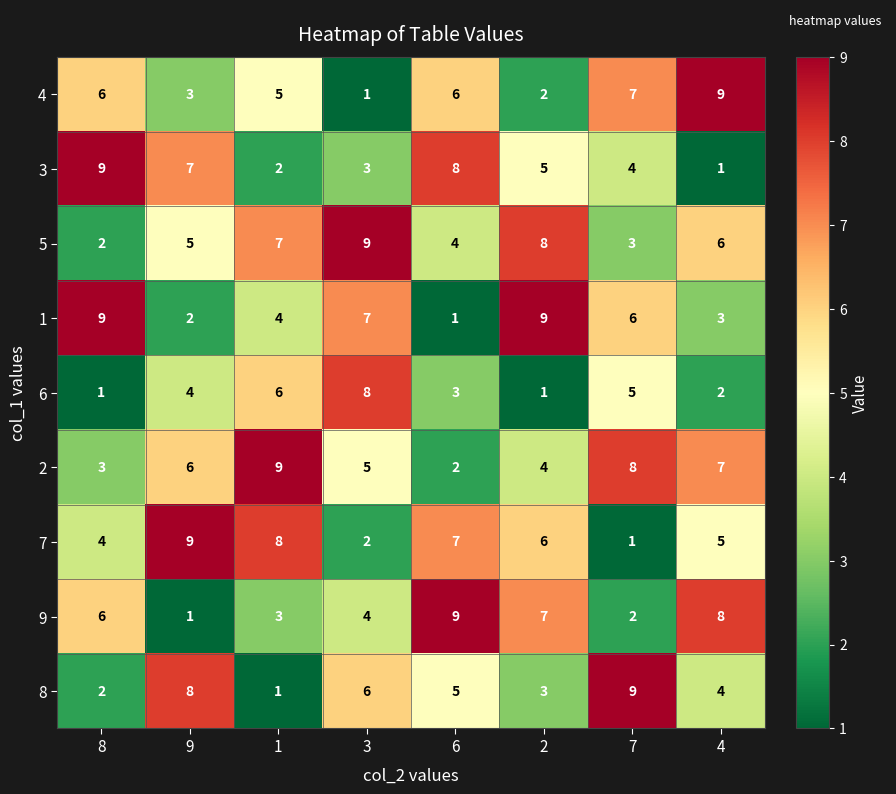

What is the difference between the highest and lowest values at 8?

8